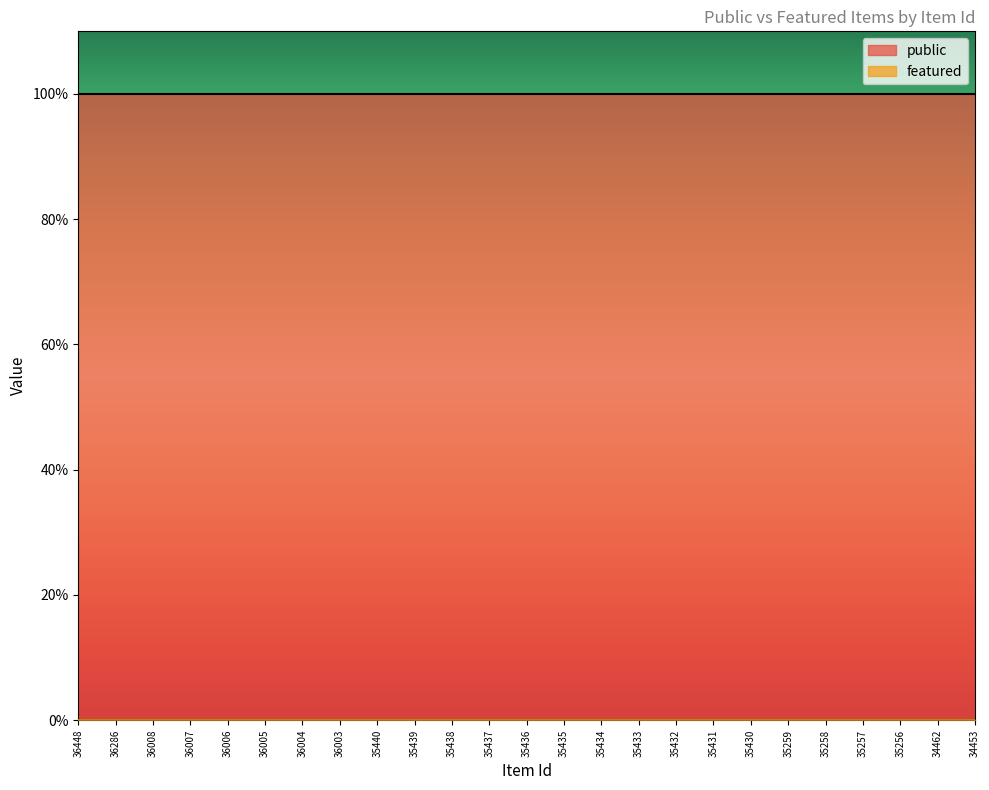

List the series in order of their peak value, lowest first.

featured, public